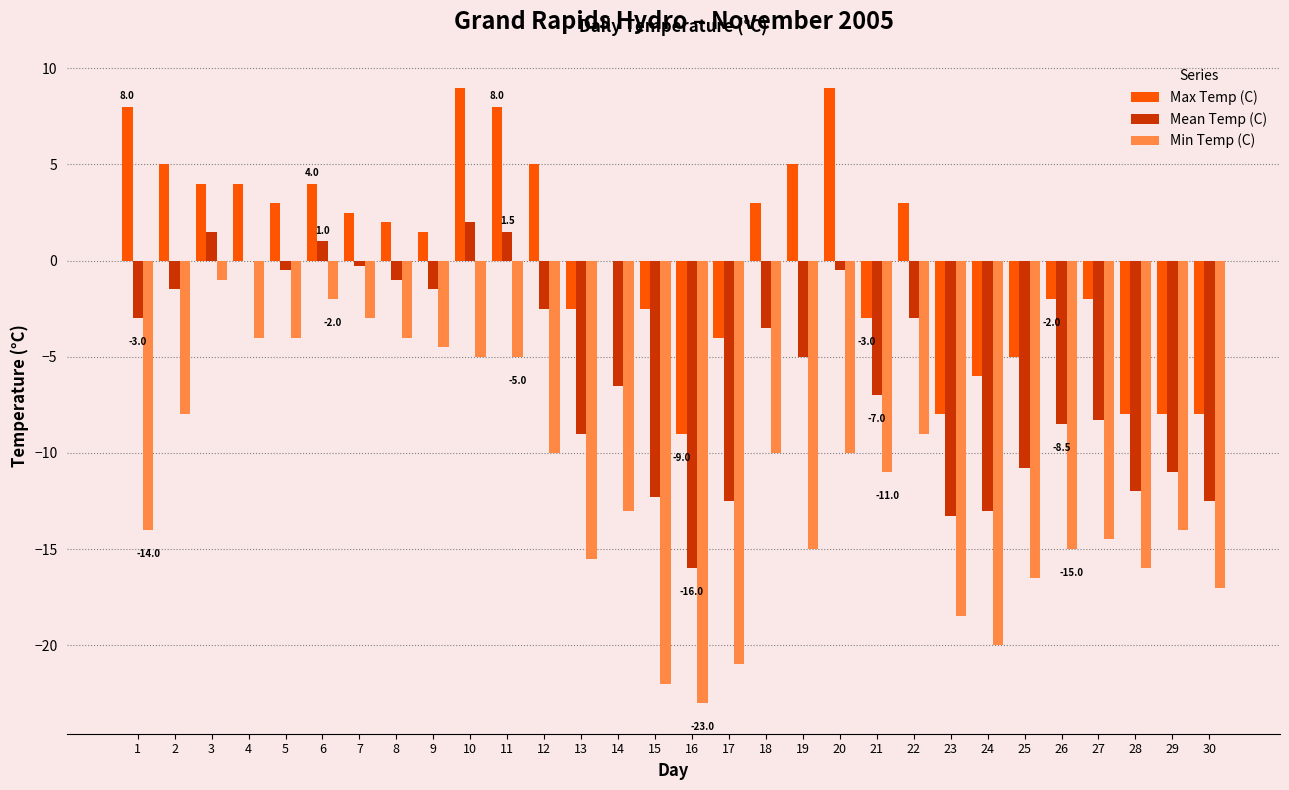

Which series changed the most between 25 and 30?

Max Temp (C)